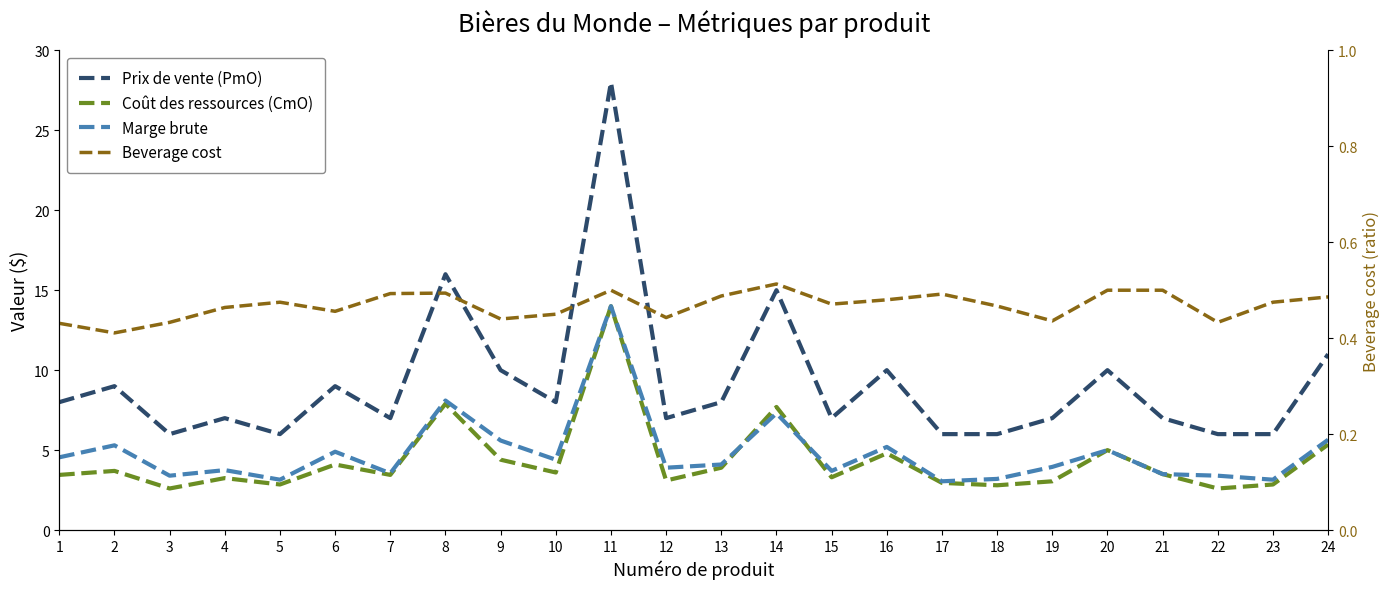

Reading right to left, extract all data points from this chart.

Prix de vente (PmO): 11.0	6.0	6.0	7.0	10.0	7.0	6.0	6.0	10.0	7.0	15.0	8.0	7.0	28.0	8.0	10.0	16.0	7.0	9.0	6.0	7.0	6.0	9.0	8.0
Coût des ressources (CmO): 5.3	2.9	2.6	3.5	5.0	3.0	2.8	3.0	4.8	3.3	7.7	3.9	3.1	14.0	3.6	4.4	7.9	3.5	4.1	2.9	3.2	2.6	3.7	3.5
Marge brute: 5.7	3.1	3.4	3.5	5.0	4.0	3.2	3.0	5.2	3.7	7.3	4.1	3.9	14.0	4.4	5.6	8.1	3.5	4.9	3.1	3.8	3.4	5.3	4.5
Beverage cost: 0.5	0.5	0.4	0.5	0.5	0.4	0.5	0.5	0.5	0.5	0.5	0.5	0.4	0.5	0.5	0.4	0.5	0.5	0.5	0.5	0.5	0.4	0.4	0.4